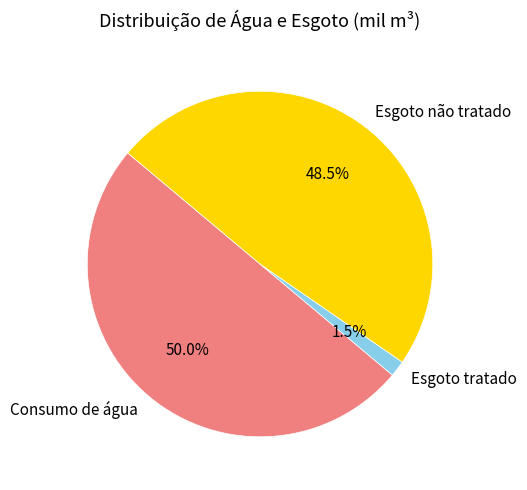

How many slices are in this pie chart?

3